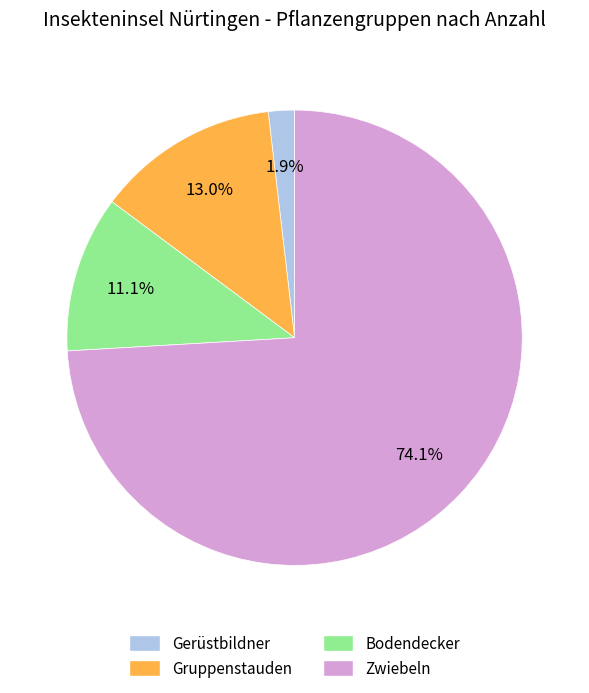

Is there a majority slice in this chart?

Yes